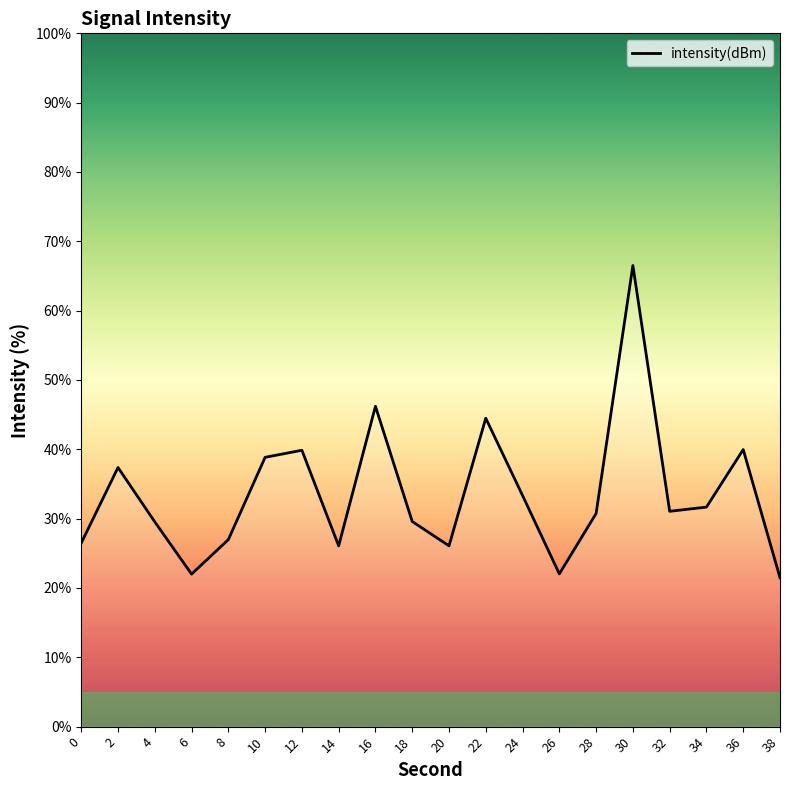

What is the sum of all values?

670.3